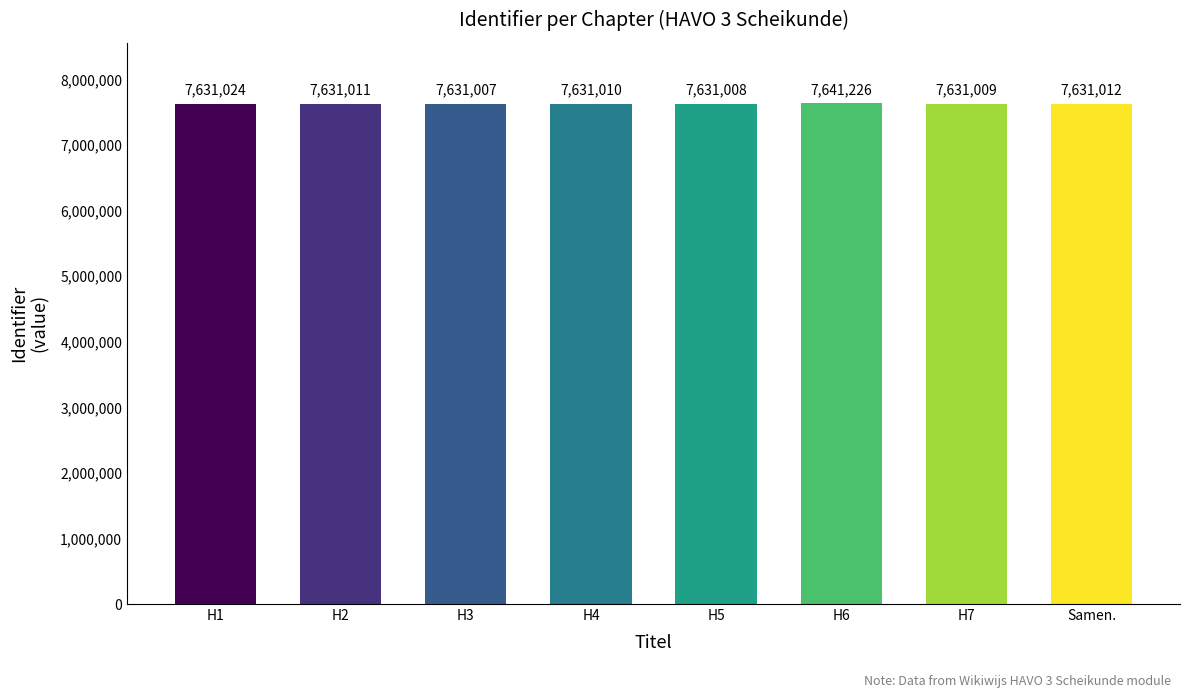

Reading right to left, extract all data points from this chart.

7631012	7631009	7641226	7631008	7631010	7631007	7631011	7631024